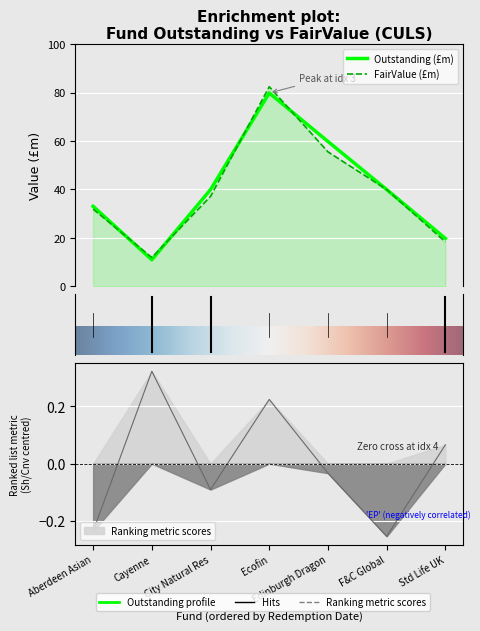

What are all the series names shown in the legend?

Outstanding, FairValue